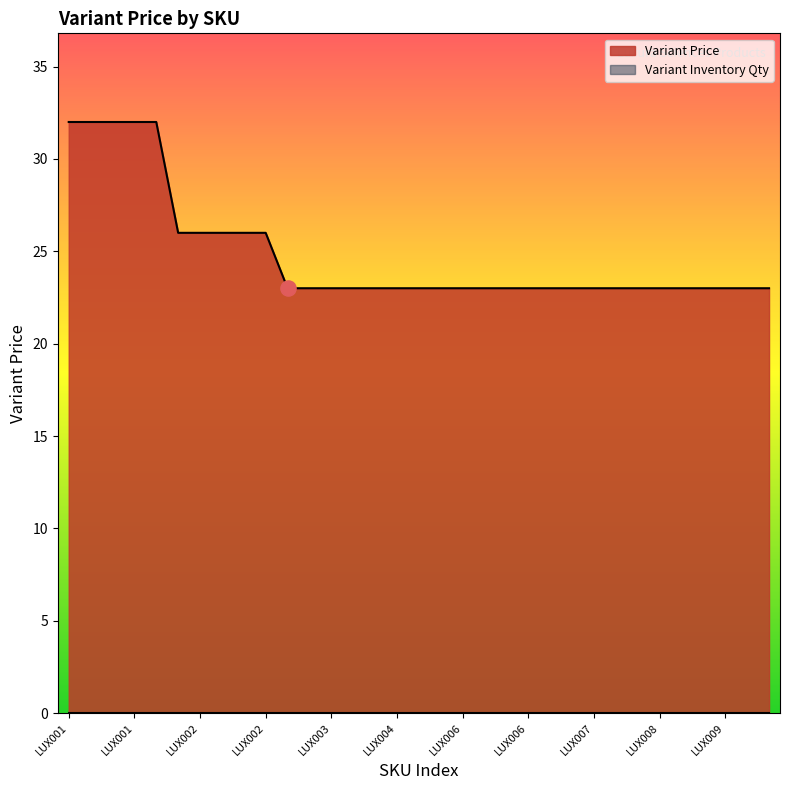

What is the change in value from LUX002 to LUX007?

-3